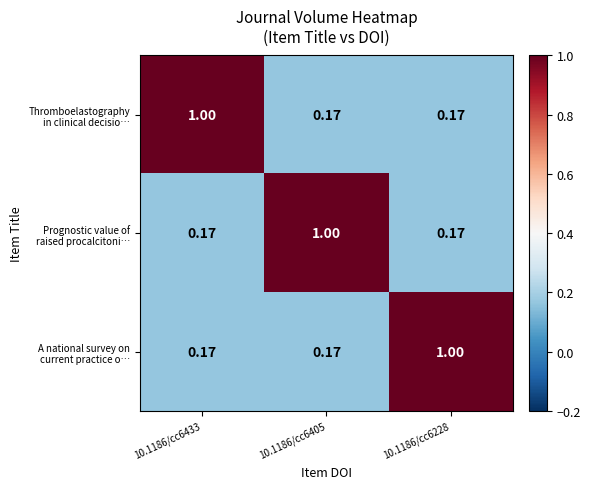

At which category is the sum across all series the highest?

10.1186/cc6433